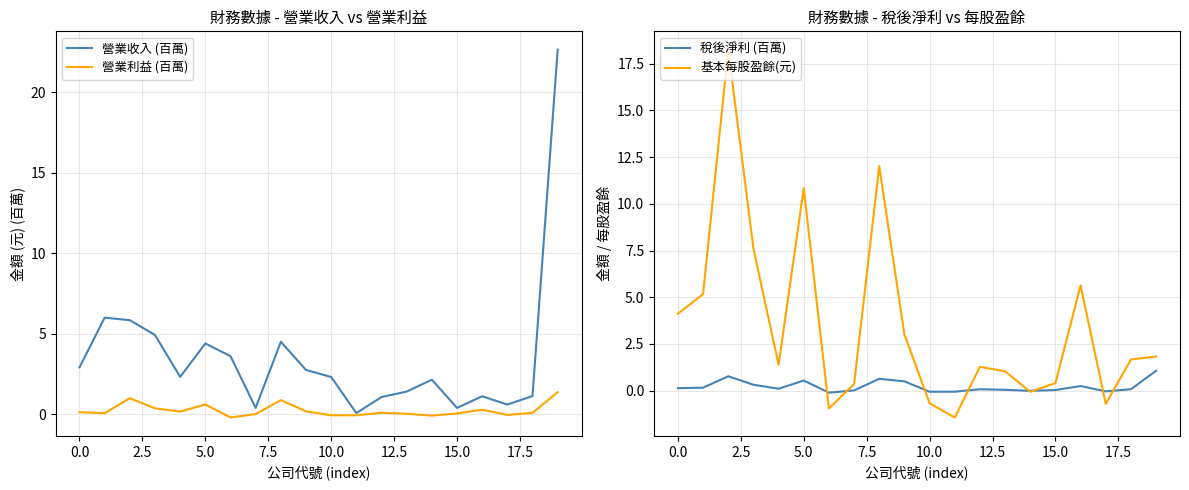

How many lines are shown in the chart?

4